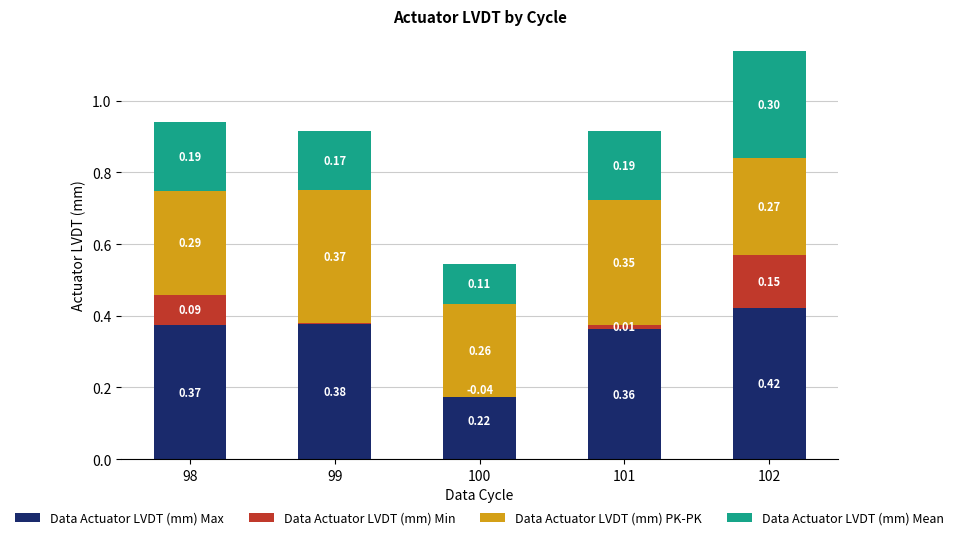

Between 100 and 99, which is larger?

99